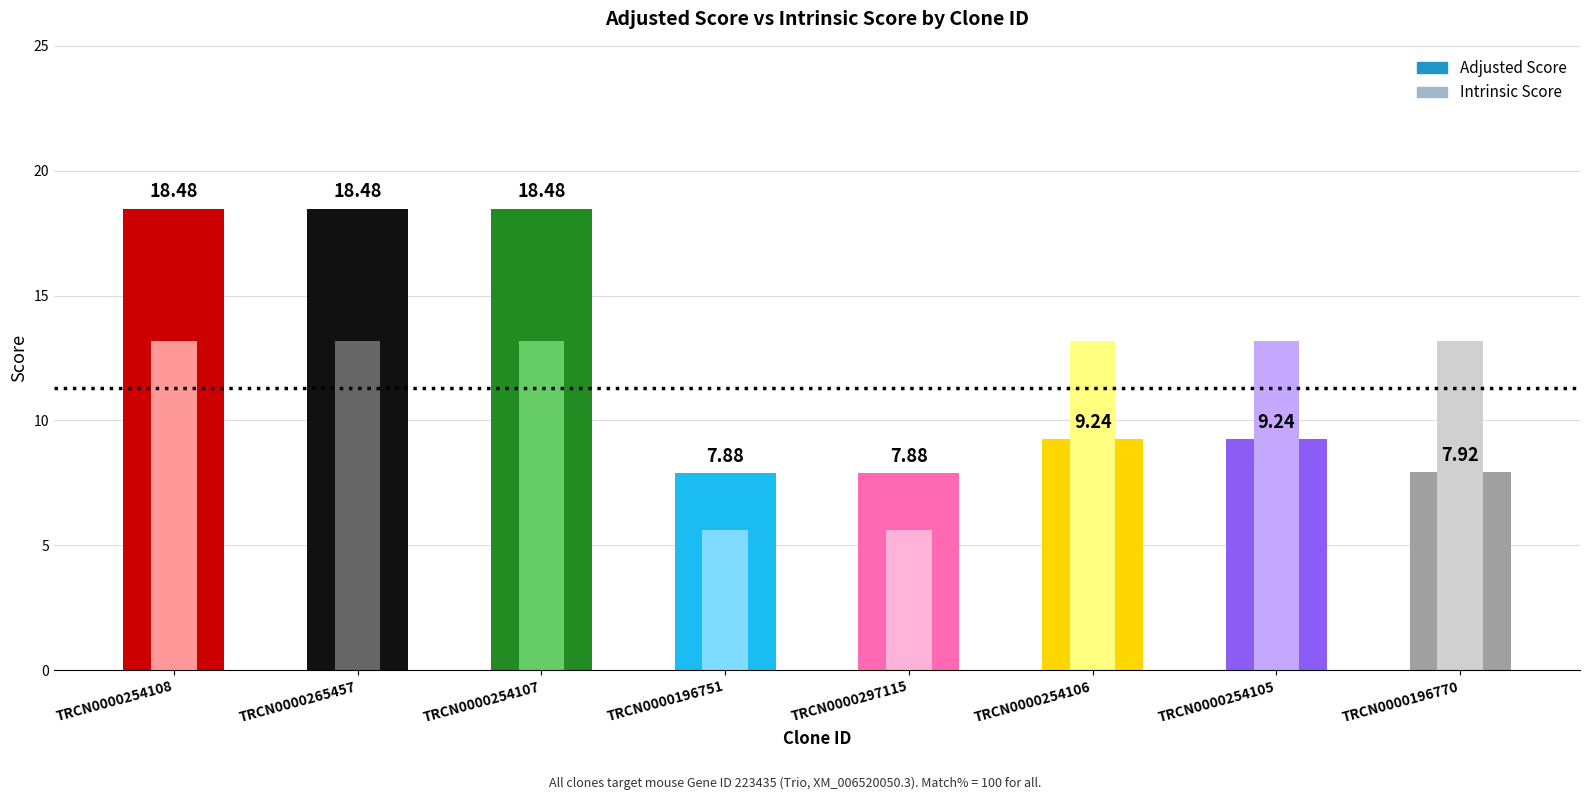

Which series has the largest total across all categories?

Adjusted Score